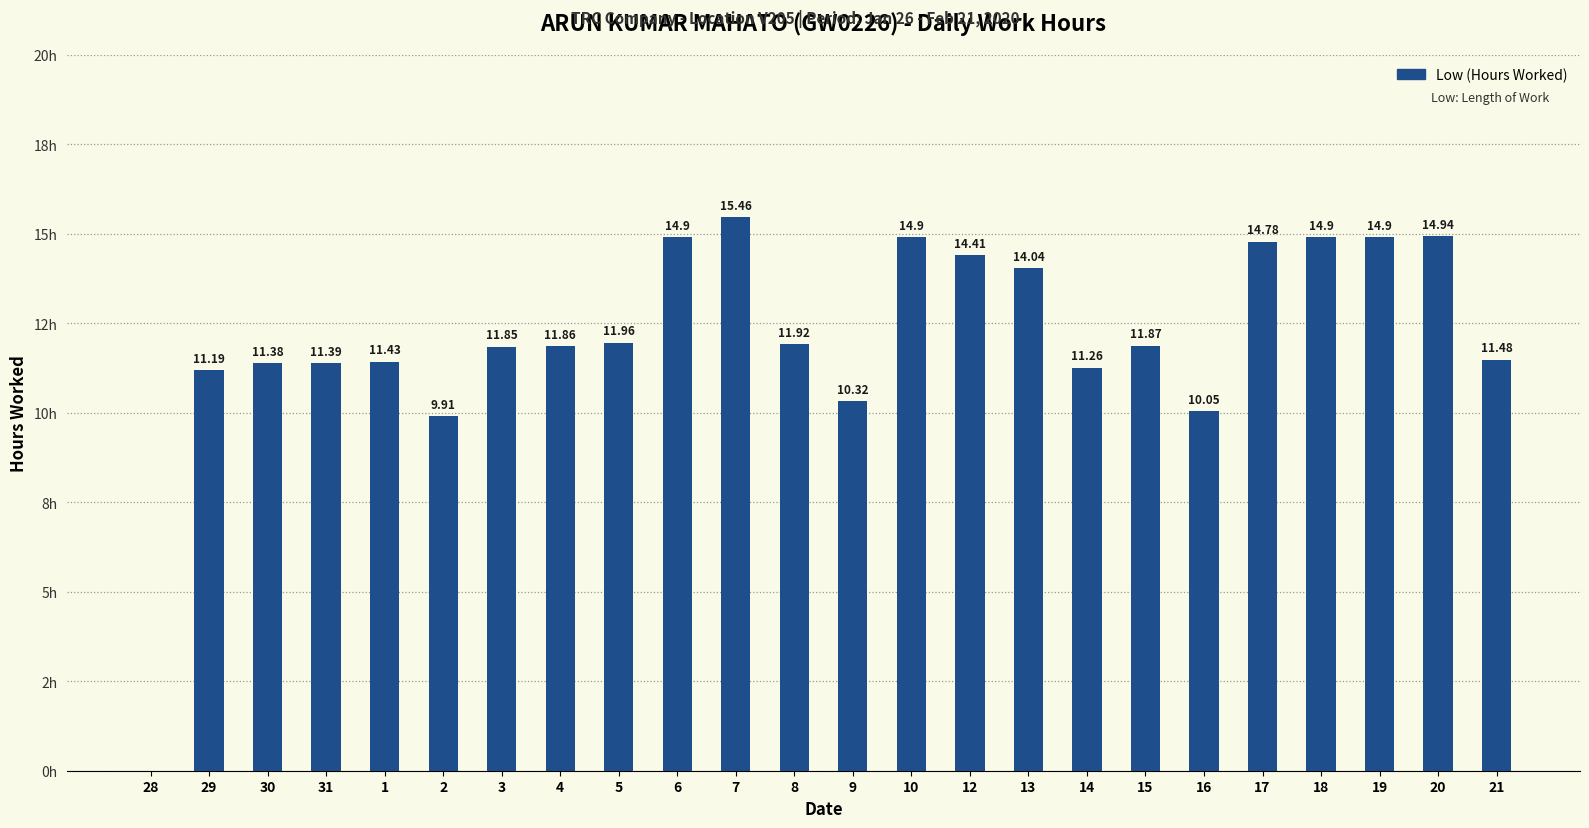

What is the difference between the maximum and second lowest values?

5.6